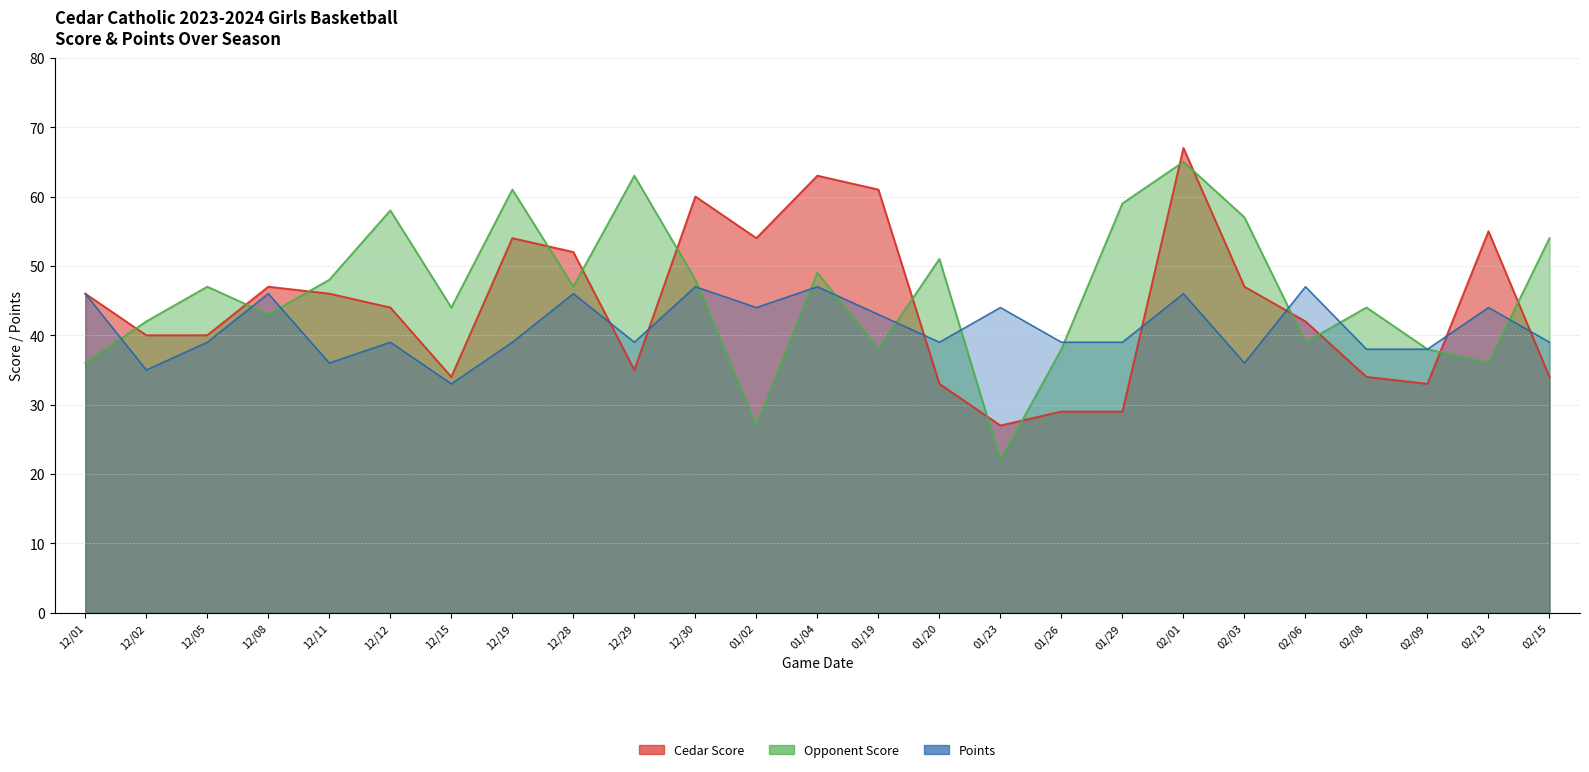

Which has a higher value, 12/12 or 01/19?

01/19